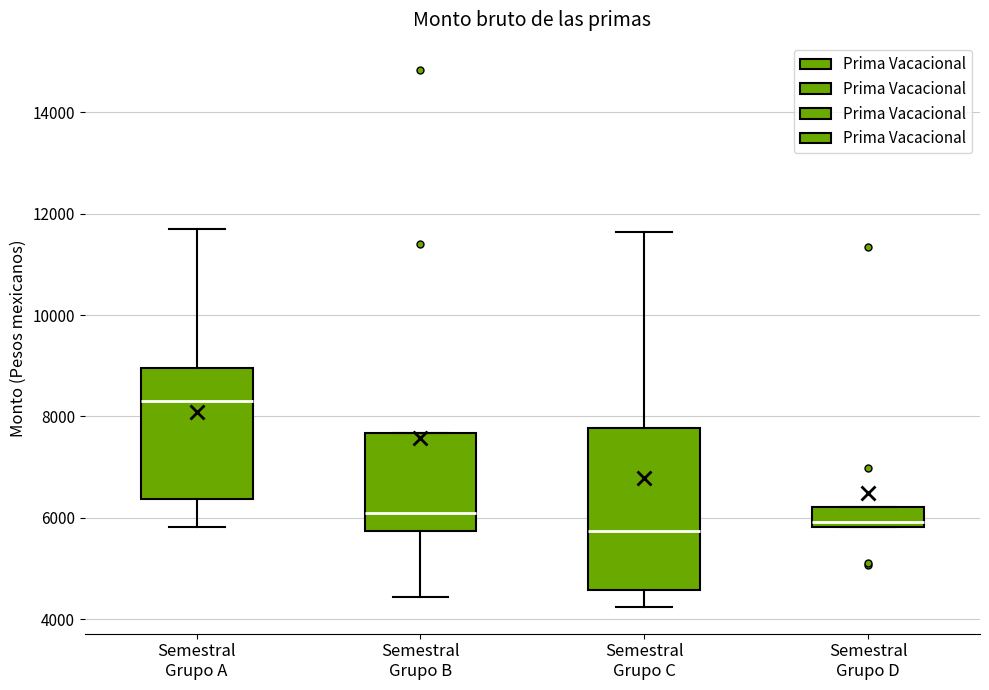

Reading left to right, read every box against the y-axis: the position of its median line, the range the box covers, and the ends of its whiskers. The values are not printed on the chart, so give them approximately, as read against the axis.

Semestral Grupo A: median 8400, box 6400 to 9000, whiskers 5800 to 11600
Semestral Grupo B: median 6000, box 5800 to 7600, whiskers 4400 to 7600
Semestral Grupo C: median 5800, box 4600 to 7800, whiskers 4200 to 11600
Semestral Grupo D: median 6000, box 5800 to 6200, whiskers 5800 to 6200